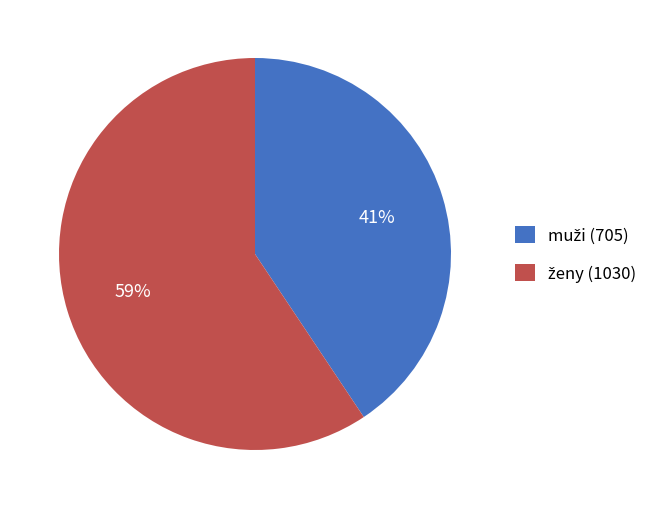

To the nearest percent, what is the average slice percentage?

50%